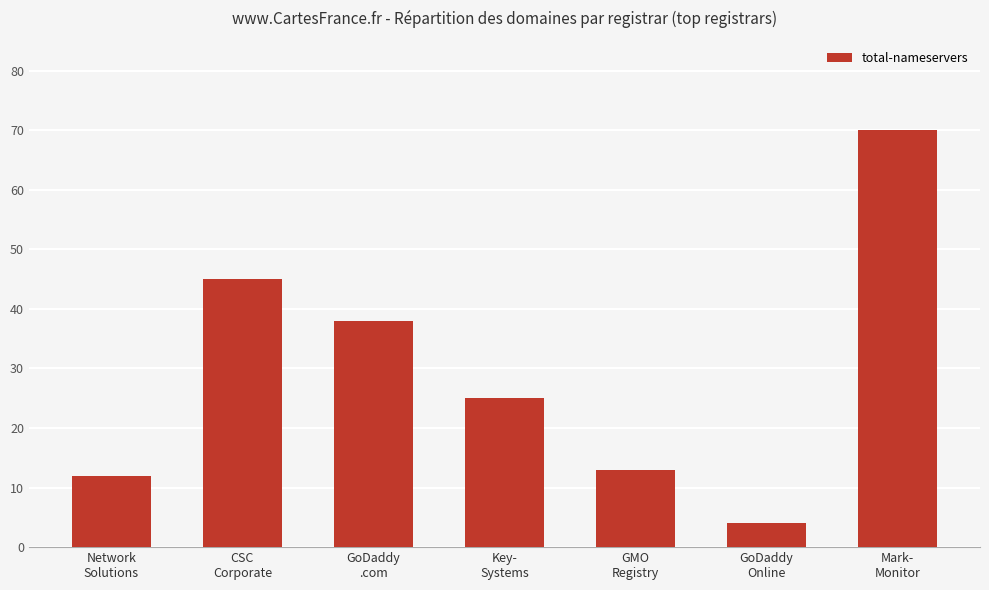

List the labels in order of value, largest first.

Mark-
Monitor, CSC
Corporate, GoDaddy
.com, Key-
Systems, GMO
Registry, Network
Solutions, GoDaddy
Online